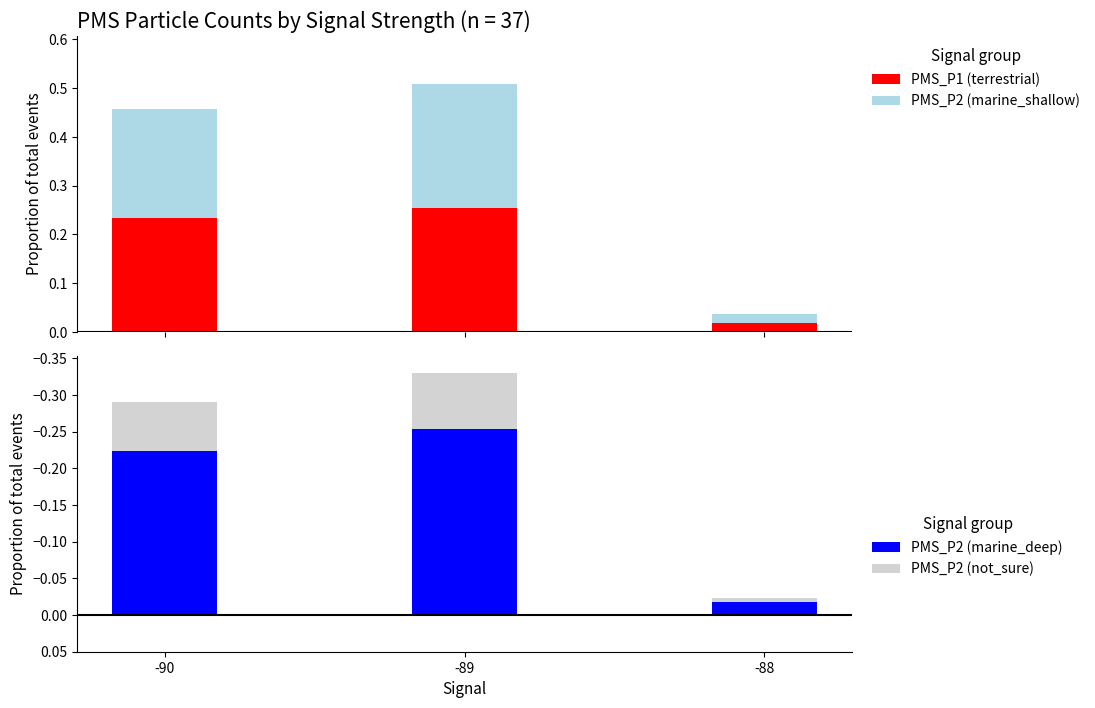

The PMS_P2 (not_sure) series shows -0.0 at -88. True or false?

False